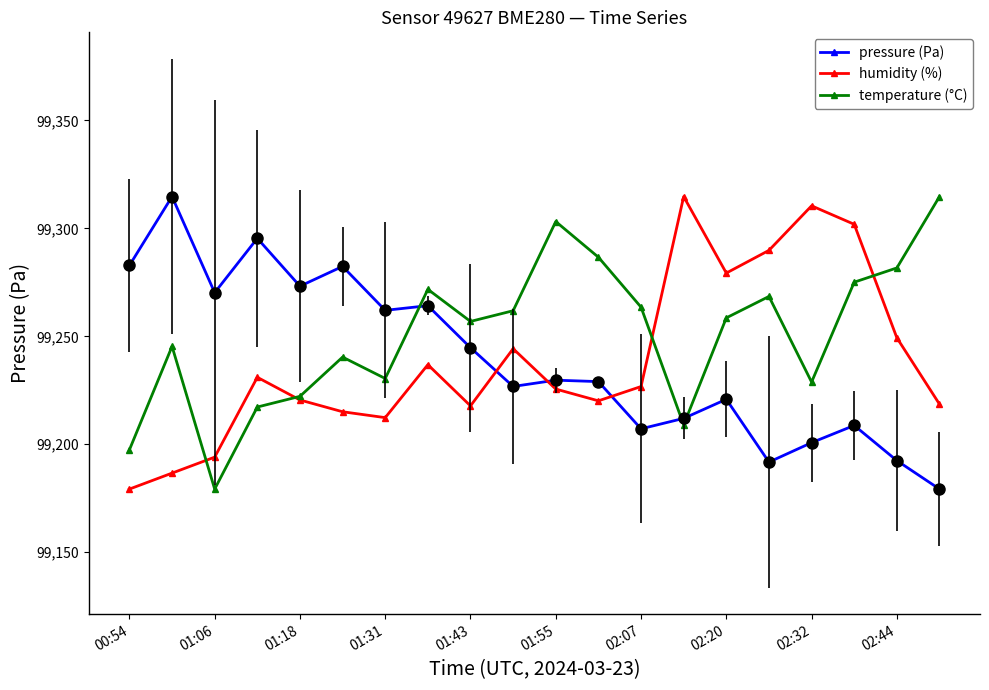

Does the chart have visible grid lines?

No